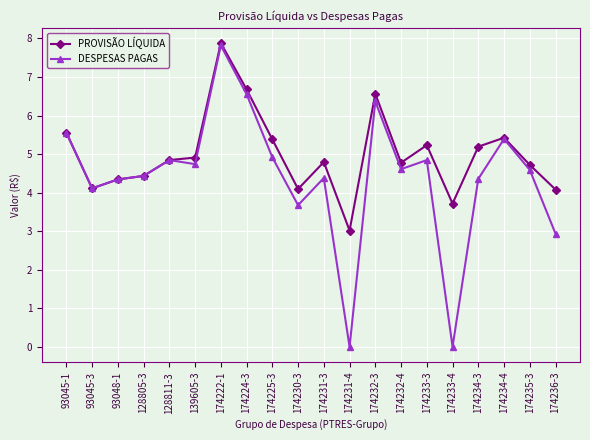

What is the spread (max minus min) of values at 174224-3?

0.1